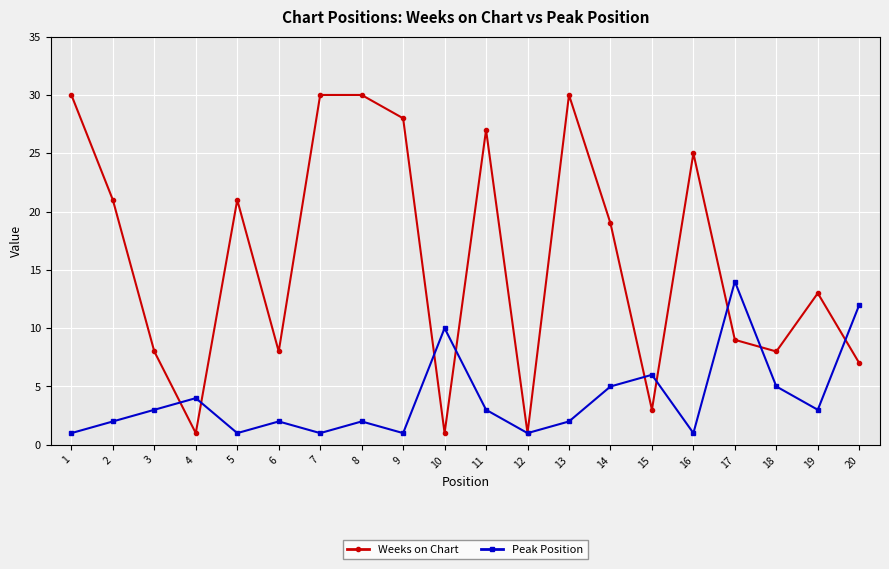

What is the sum of the Weeks on Chart values at 8 and 19?

43